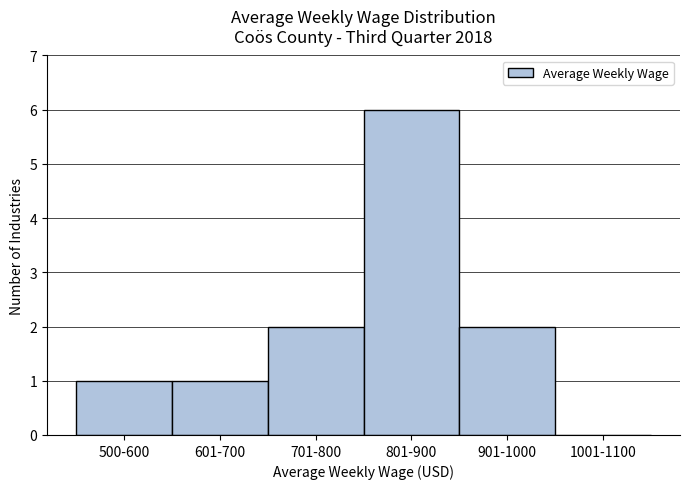

Reading right to left, extract all data points from this chart.

1001-1100=0	901-1000=2	801-900=6	701-800=2	601-700=1	500-600=1